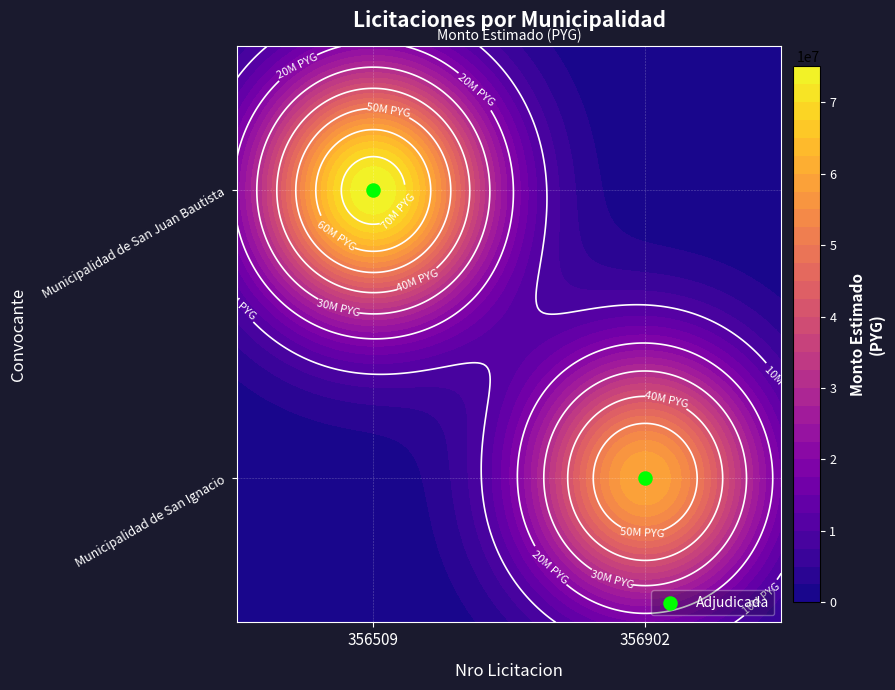

List the labels in order of value, smallest first.

356902, 356509